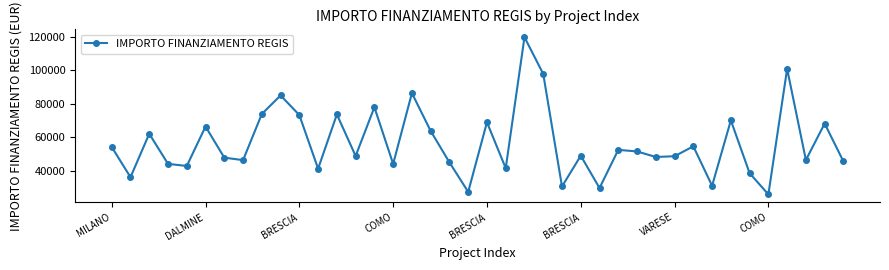

What is the greatest value displayed?

119783.4